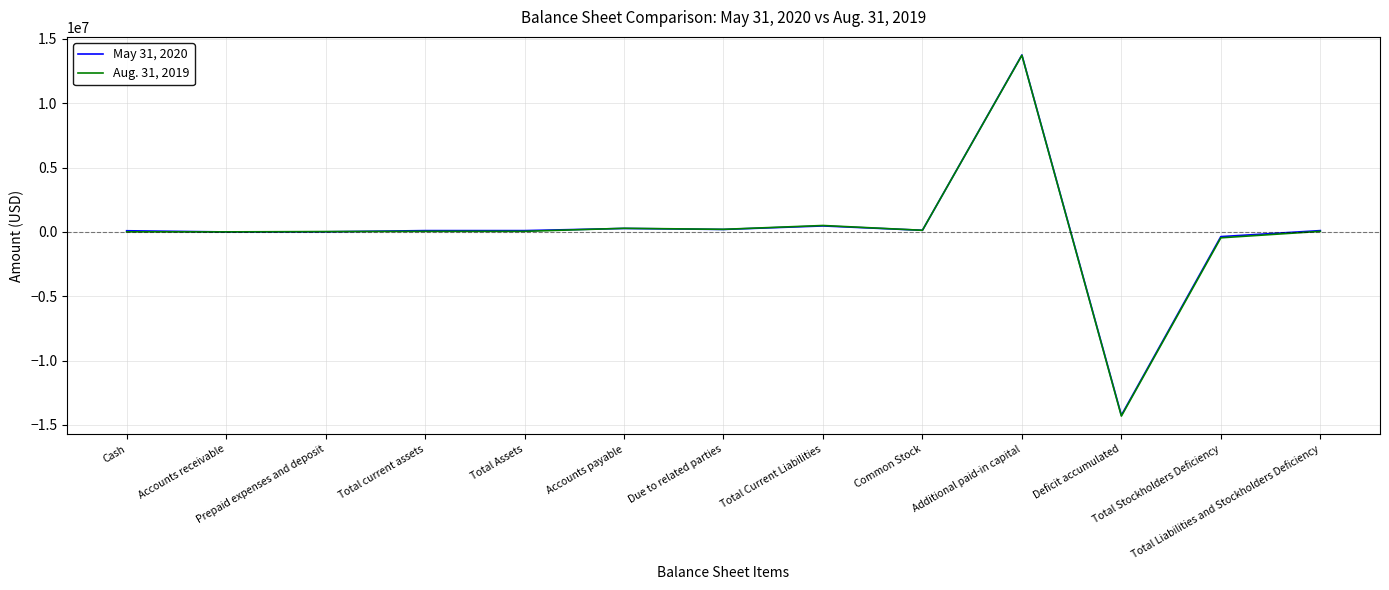

List the series in order of their overall mean, lowest first.

Aug. 31, 2019, May 31, 2020